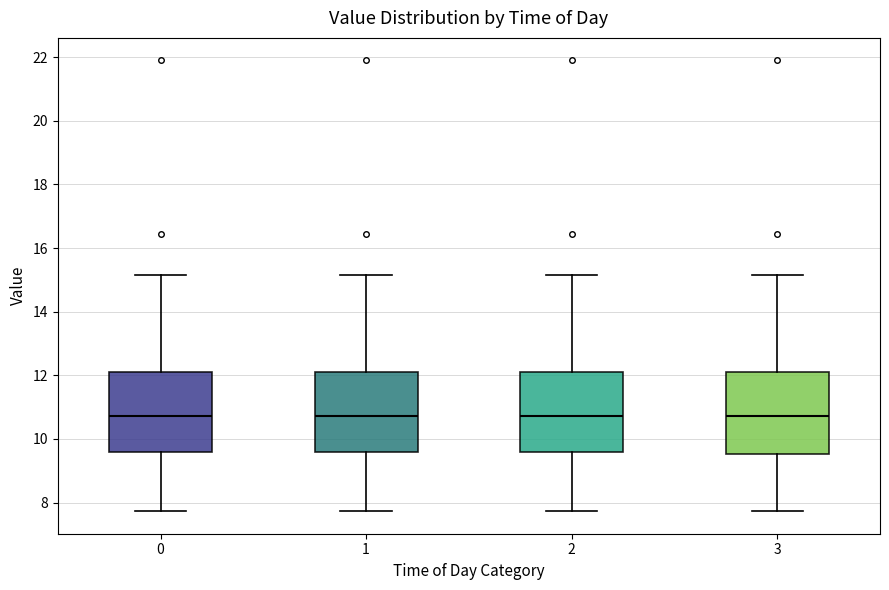

Where does the lower whisker of the box at x = 2 end on the y-axis? The values are not printed on the chart, so give them approximately, as read against the axis.

7.8